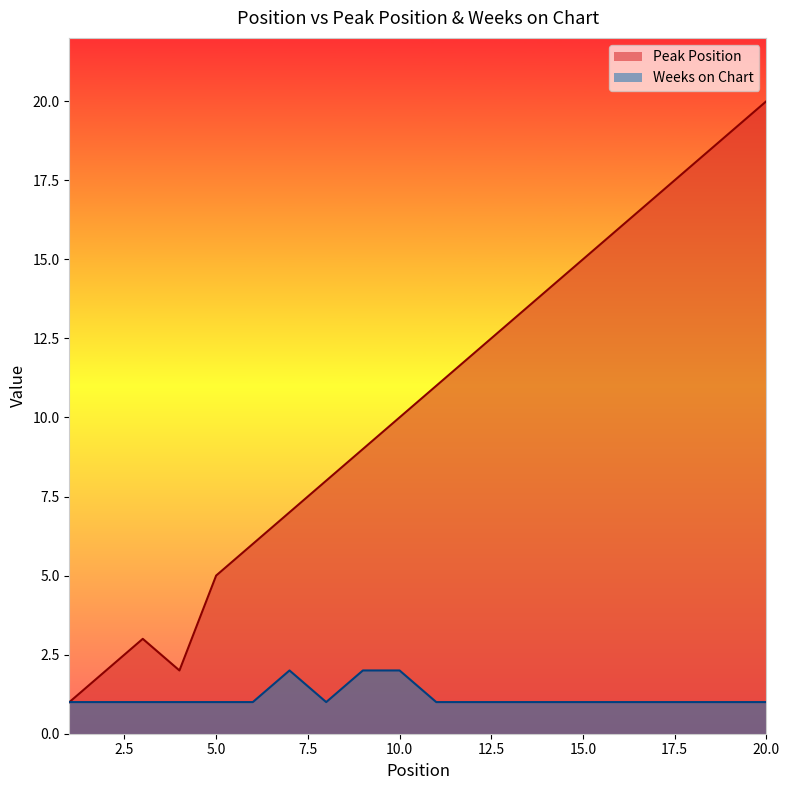

How many data points in Peak Position are above 11?

9